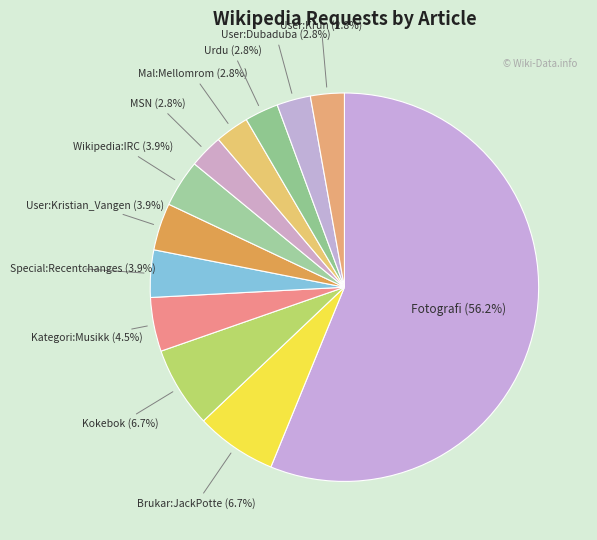

What is the majority slice?

Fotografi